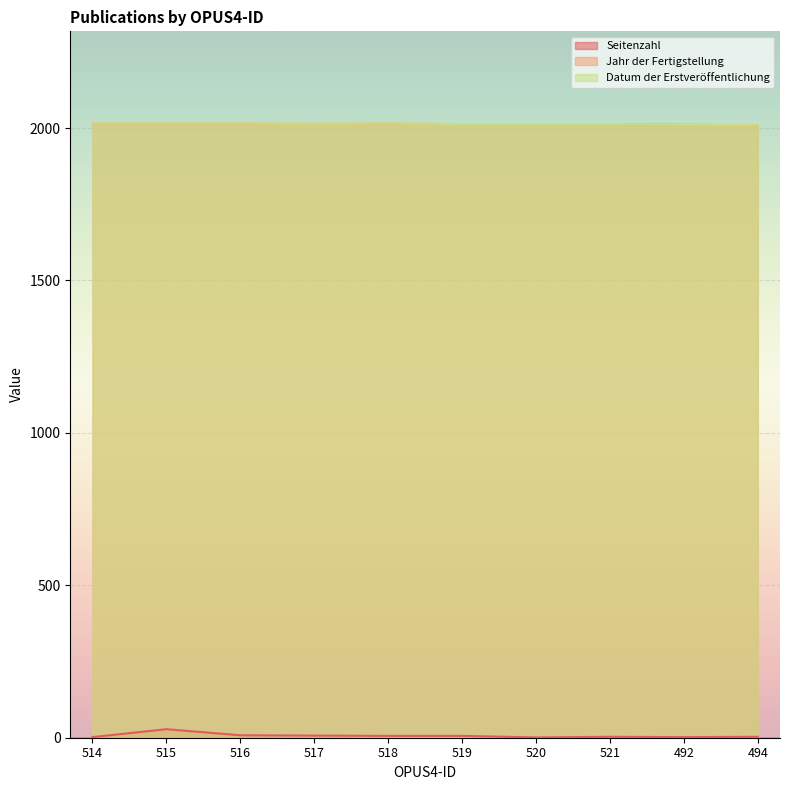

The Jahr der Fertigstellung series shows 2011 at 492. True or false?

True